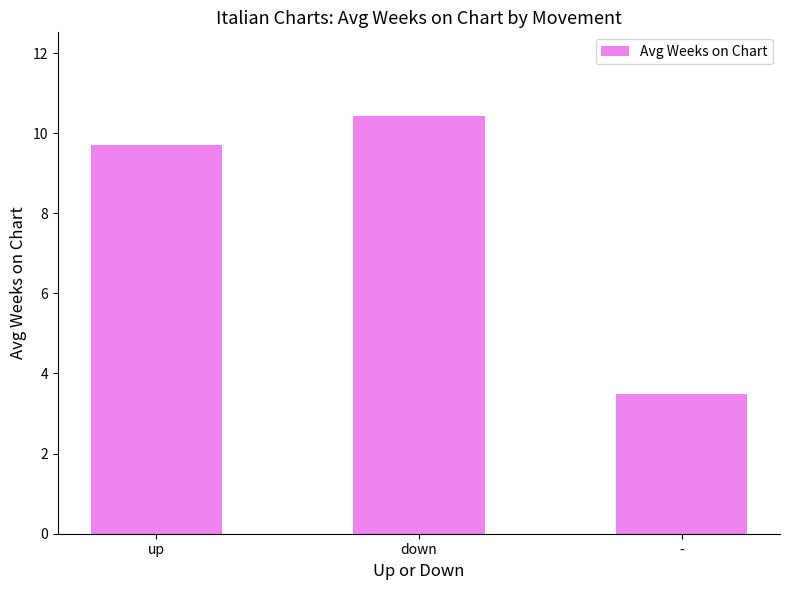

What is the change in value from up to down?

+0.7